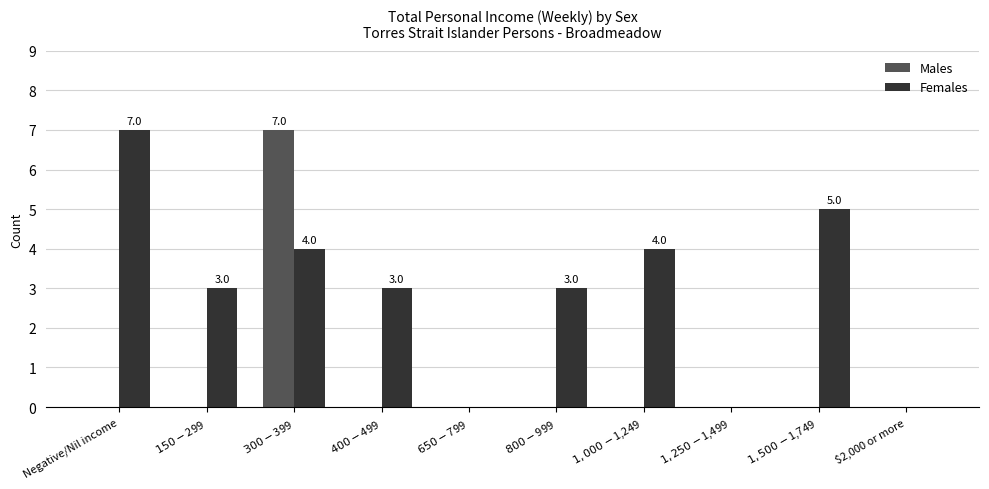

What is the sum of all Females values?

29